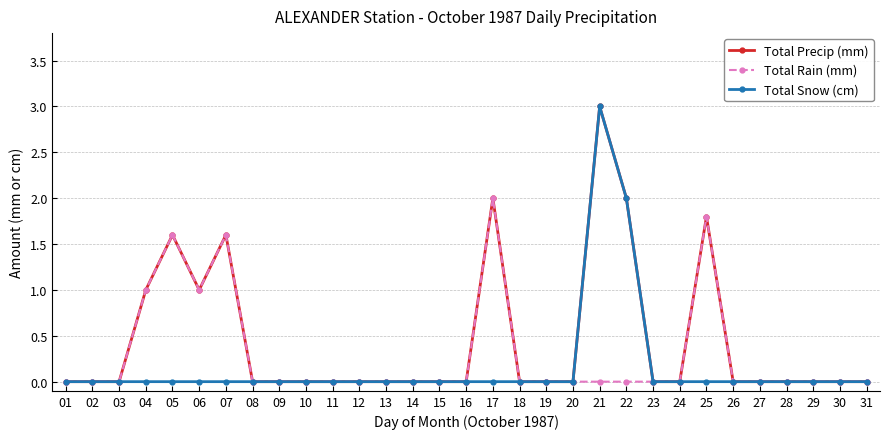

Which series has the largest total across all categories?

Total Precip (mm)